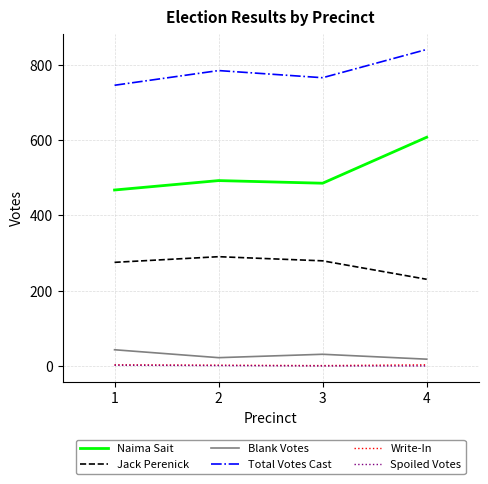

How many values in the Total Votes Cast series are below 784?

2